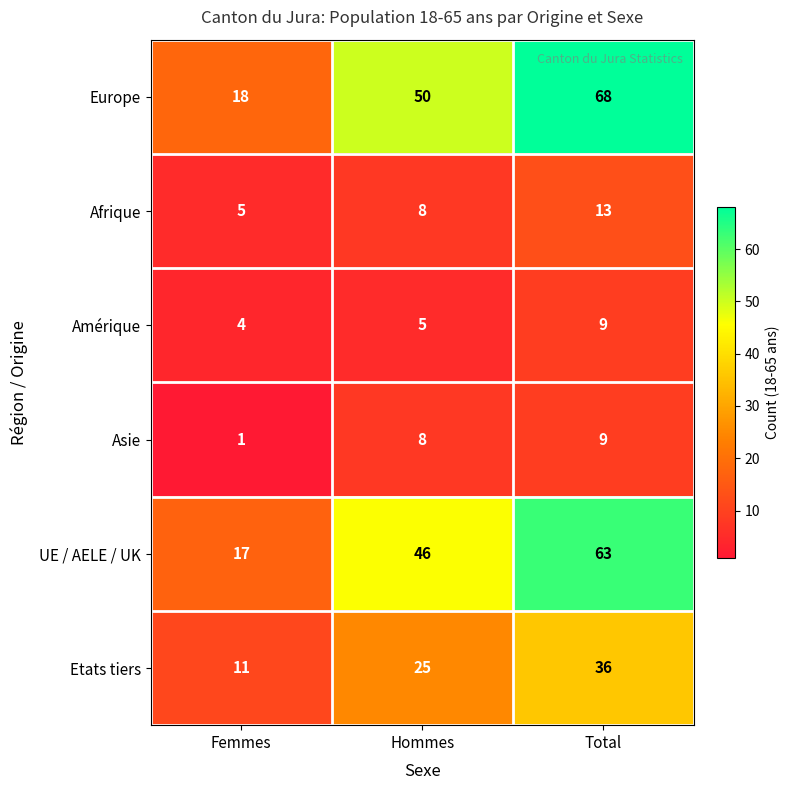

At which category is the sum across all series the highest?

Total